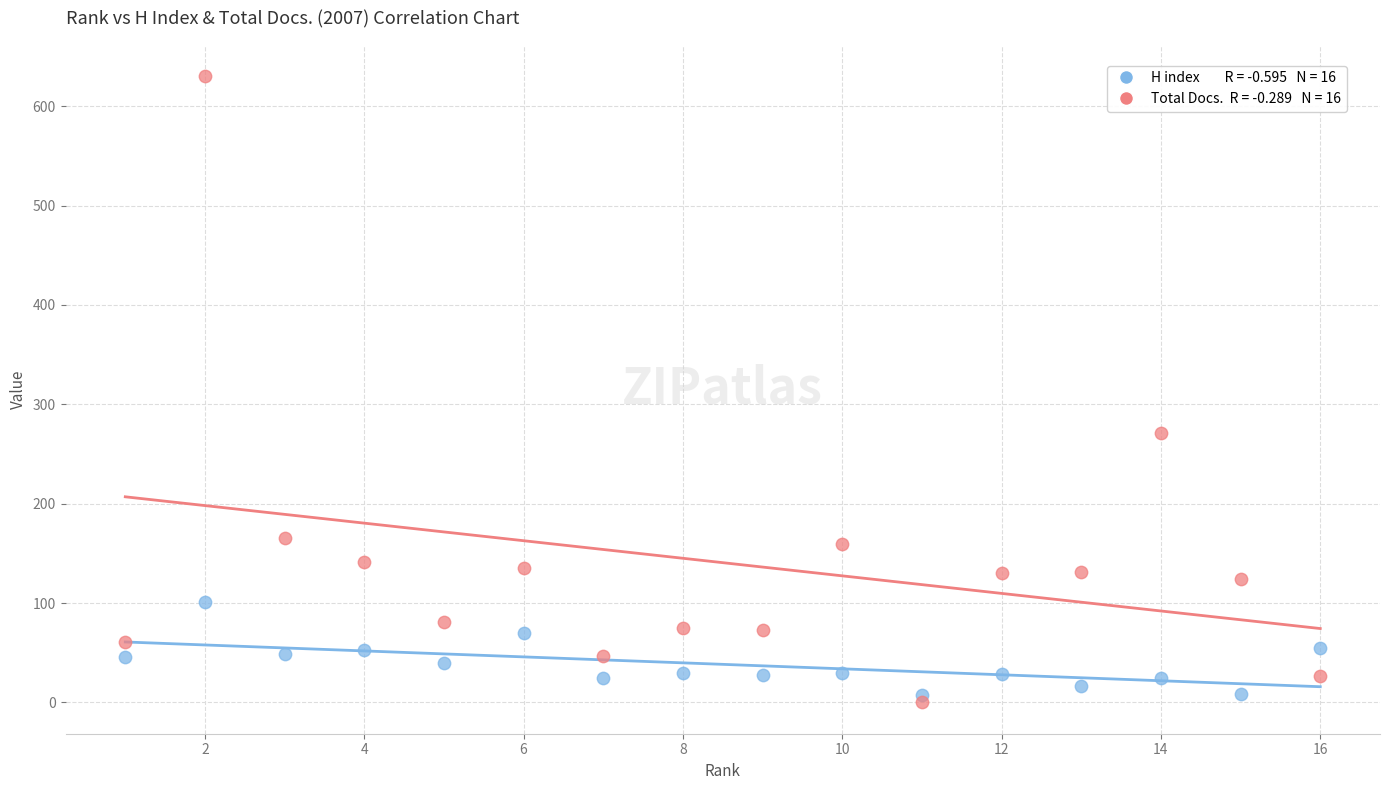

Across all series, what Y value is closest to 315?

271